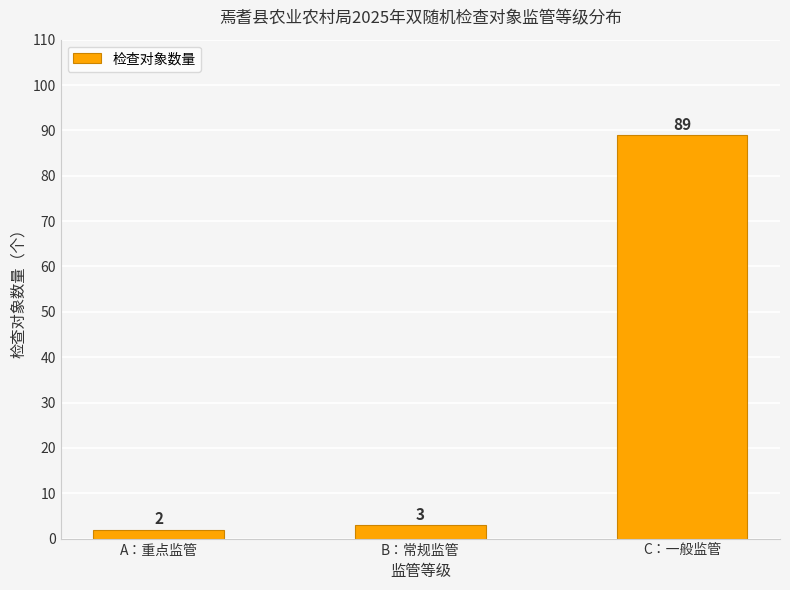

How many data points are less than 3?

1